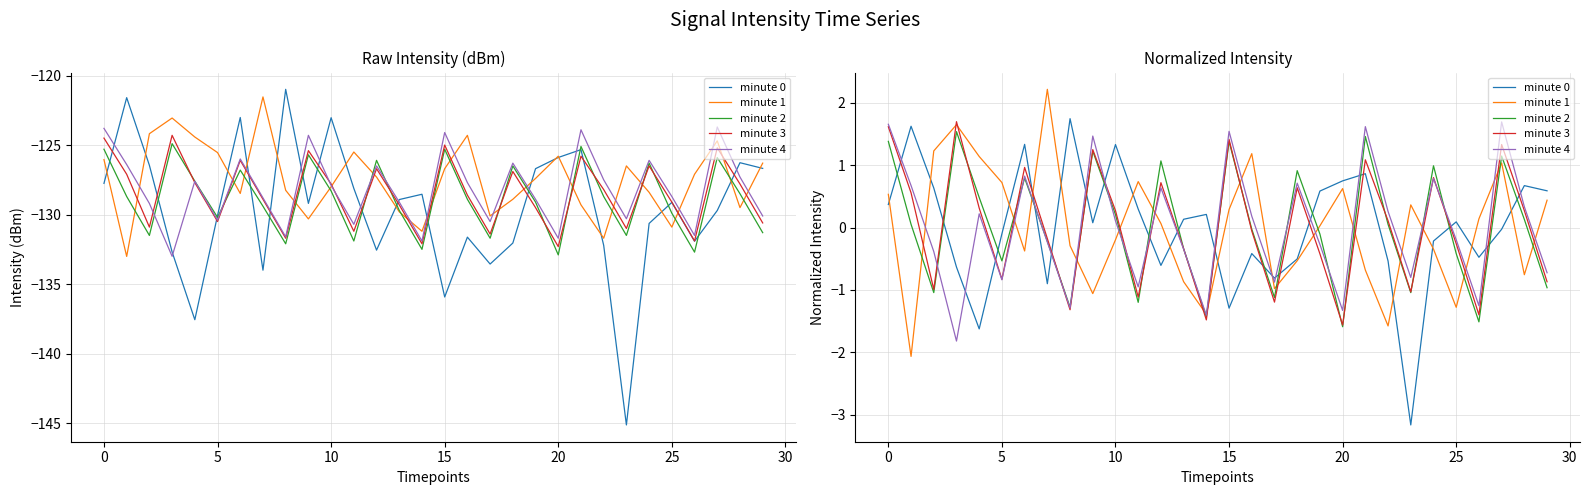

How many negative values does the minute 4 series have?

15